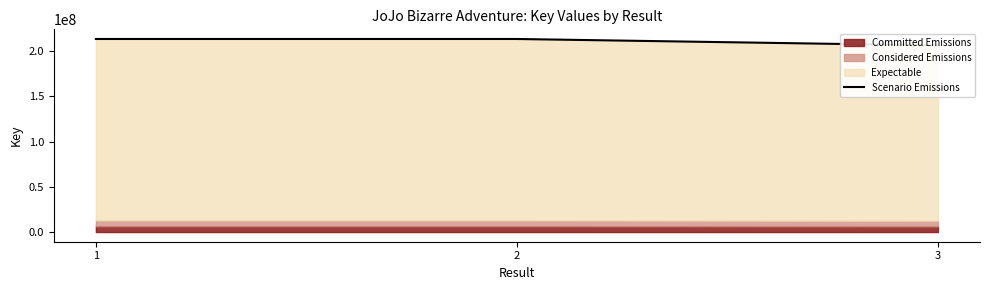

At which category does the chart reach its minimum across all series?

3